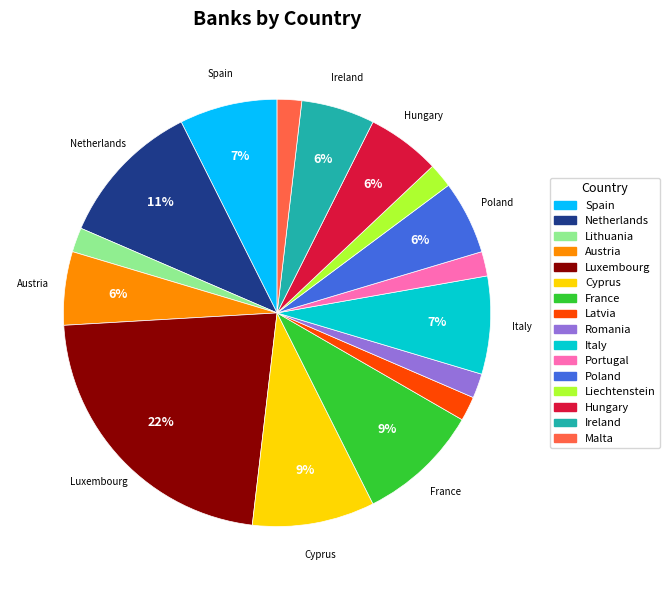

To the nearest percent, what is the average slice percentage?

6%